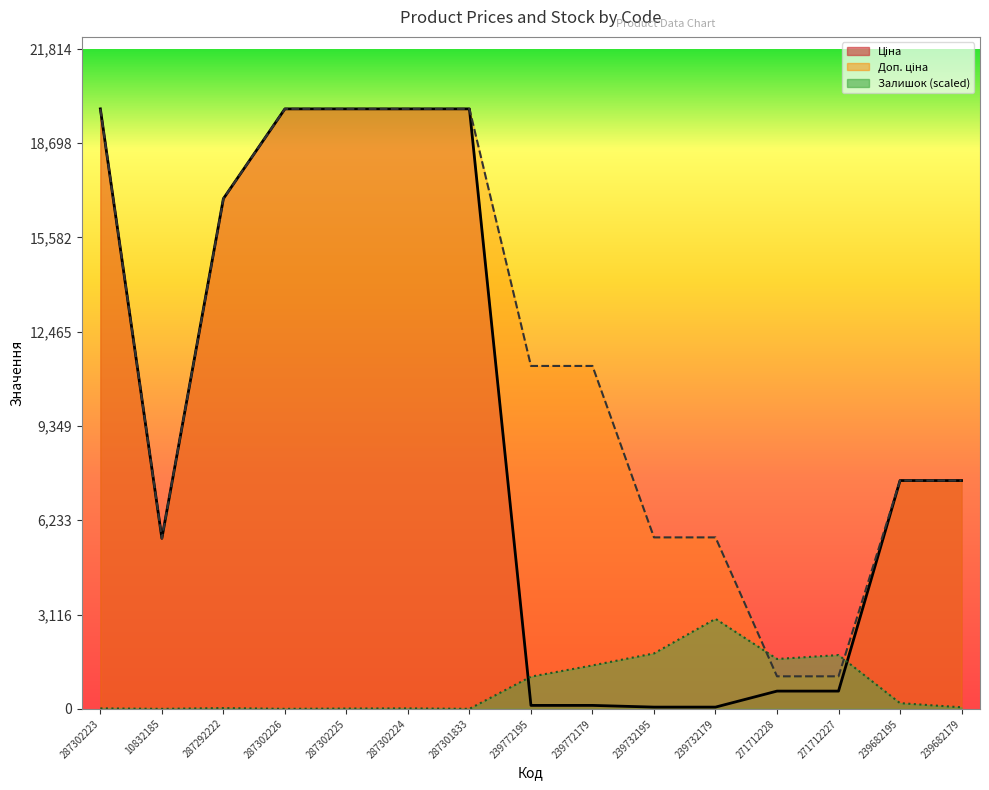

Is it true that Доп. ціна equals 12957.7 at 287302226?

False